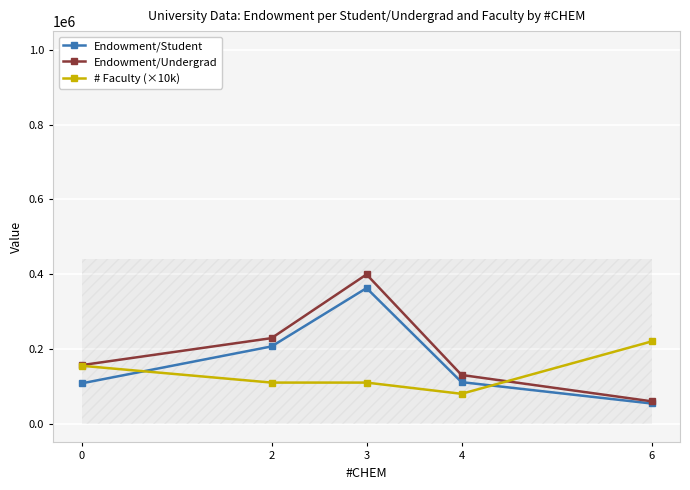

How many lines are shown in the chart?

3